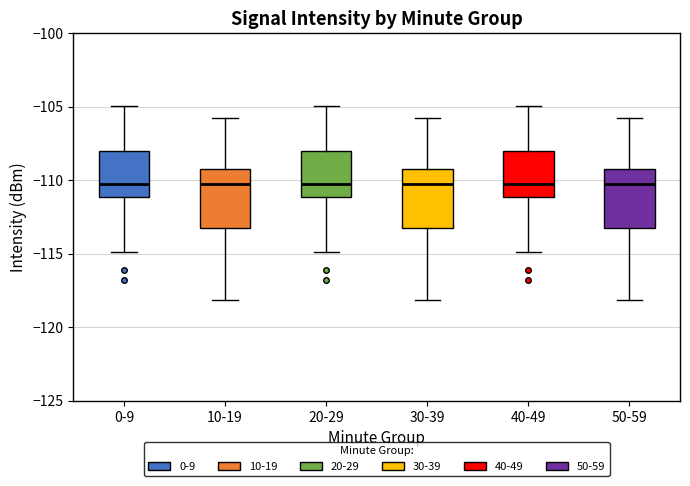

Reading left to right, transcribe this box plot: for each box, give where its median line is, the range the box spans, and where its two whiskers end, as read against the y-axis. The values are not printed on the chart, so give them approximately, as read against the axis.

0-9: median -110.0, box -111.0 to -108.0, whiskers -115.0 to -105.0
10-19: median -110.5, box -113.5 to -109.0, whiskers -118.0 to -105.5
20-29: median -110.0, box -111.0 to -108.0, whiskers -115.0 to -105.0
30-39: median -110.5, box -113.5 to -109.0, whiskers -118.0 to -105.5
40-49: median -110.0, box -111.0 to -108.0, whiskers -115.0 to -105.0
50-59: median -110.5, box -113.5 to -109.0, whiskers -118.0 to -105.5